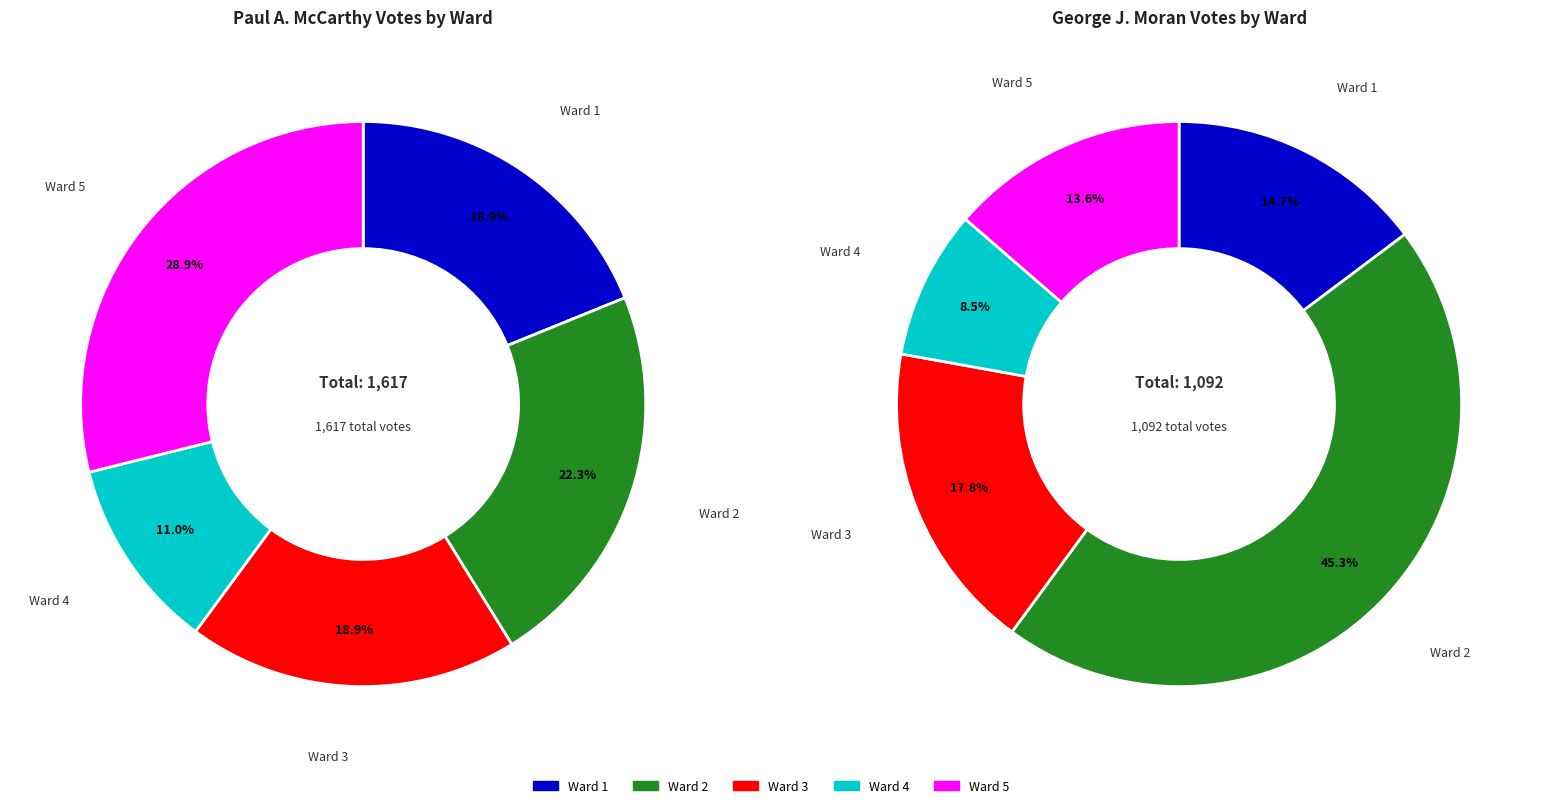

Is there any slice that represents more than half of the pie?

No